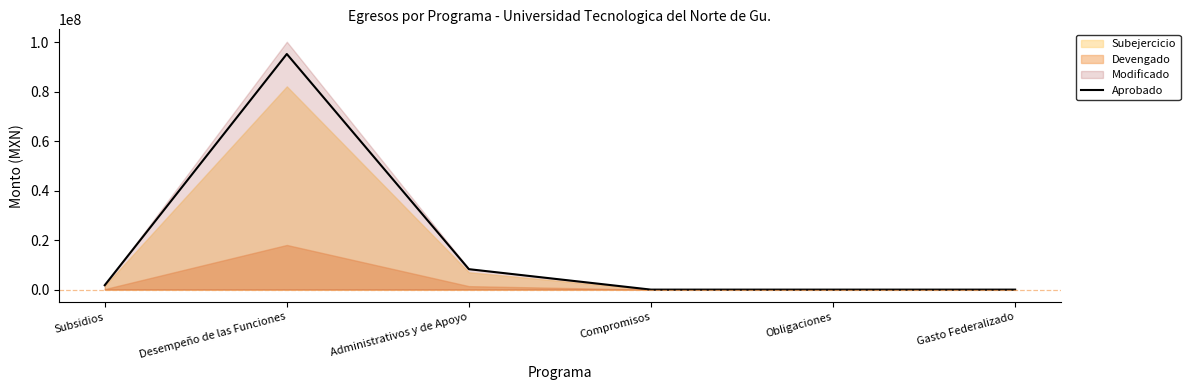

Reading left to right, extract all data points from this chart.

1778852.7	95238487.5	8262315.4	0.0	0.0	0.0